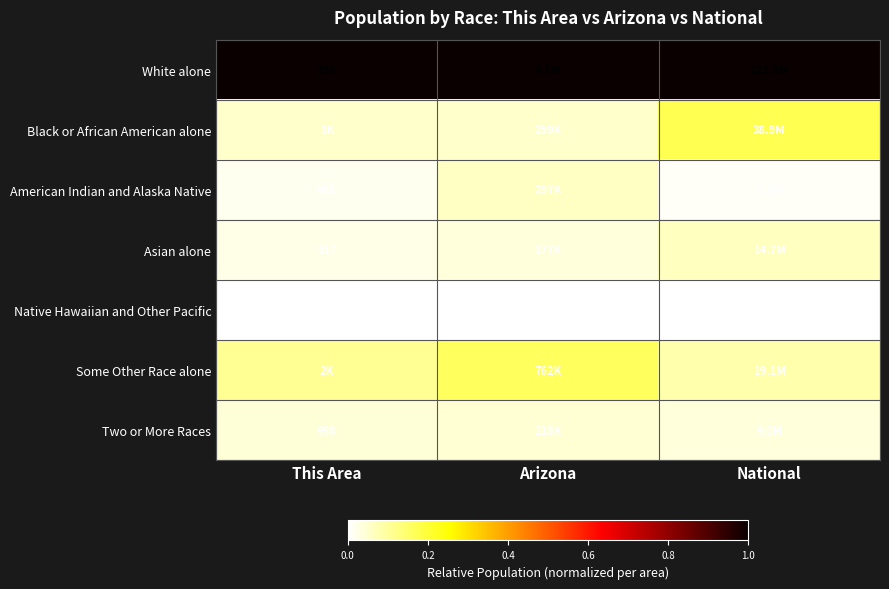

Rank the series by their maximum value, from lowest to highest.

Native Hawaiian and Other Pacific, Two or More Races, American Indian and Alaska Native, Asian alone, Some Other Race alone, Black or African American alone, White alone